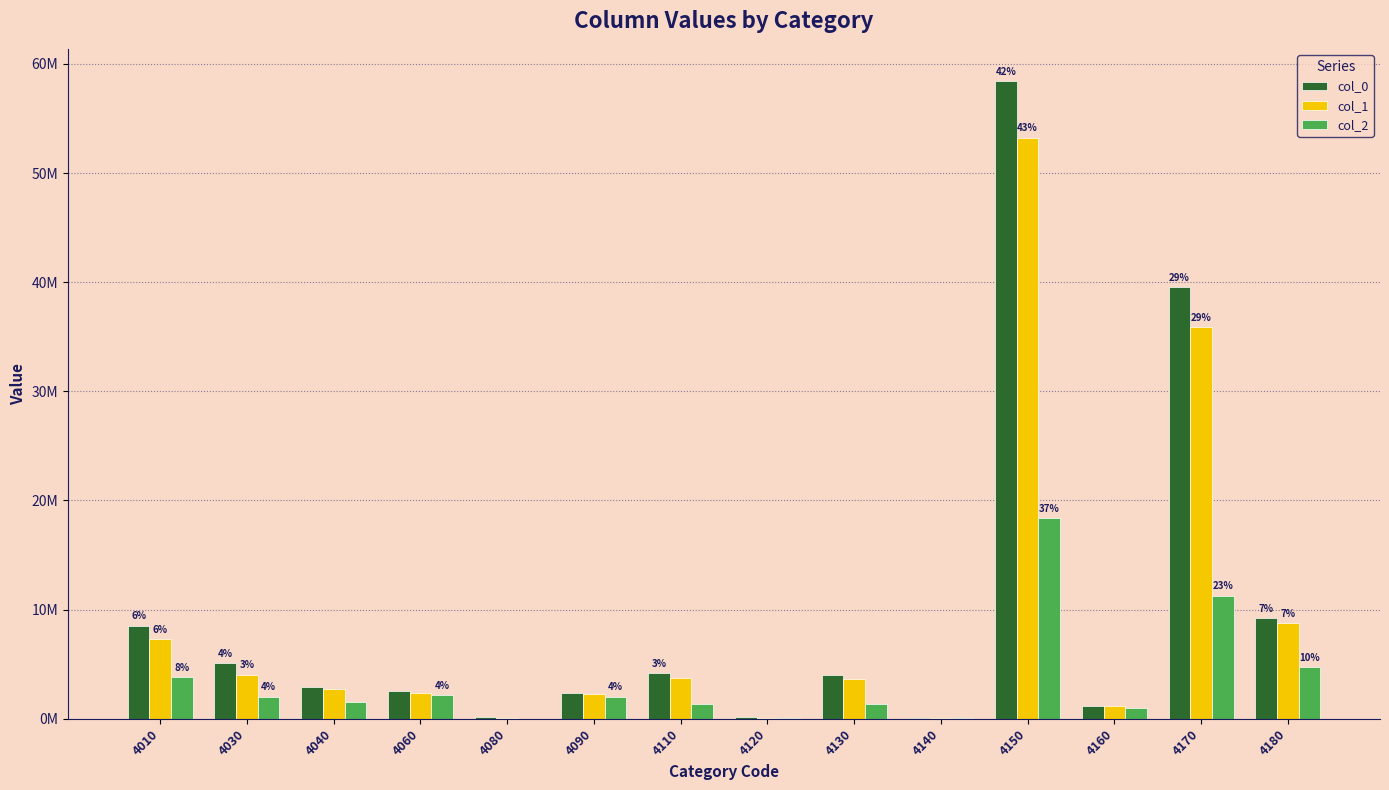

Are the bars horizontal?

No